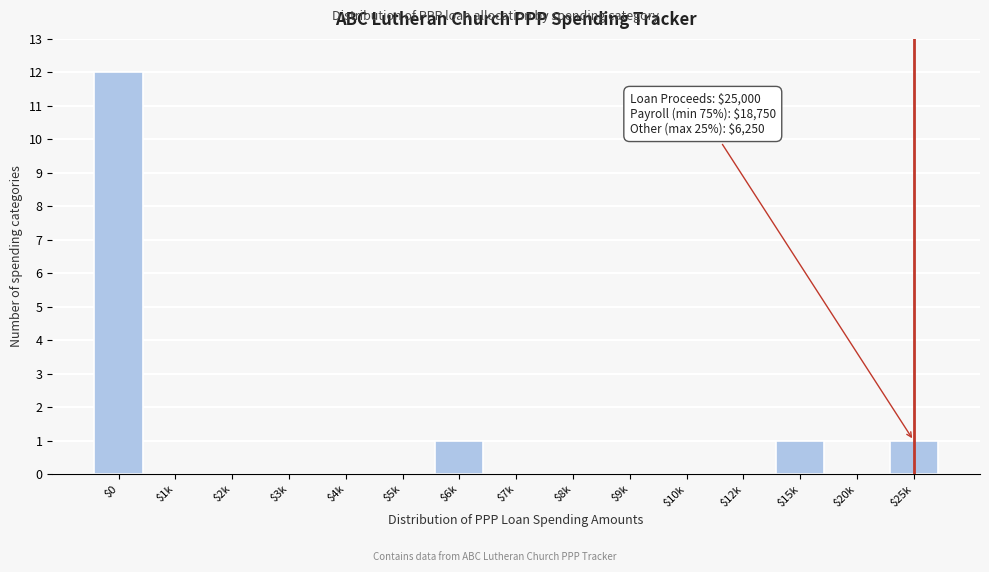

What is the maximum value shown in the chart?

12